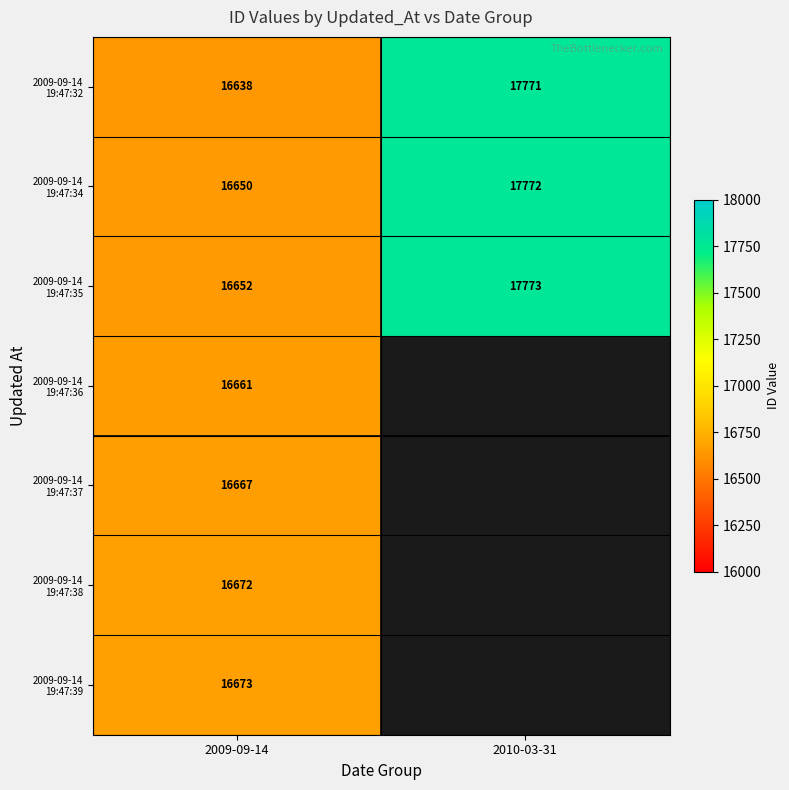

What is the total value across all series at 2009-09-14?

116613